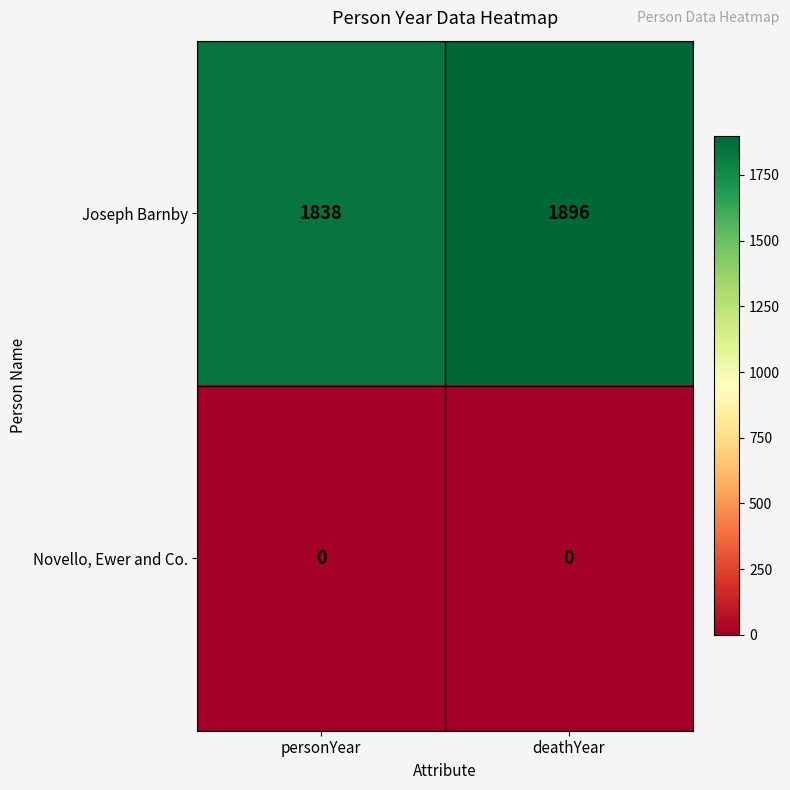

Which series has the largest total across all categories?

Joseph Barnby